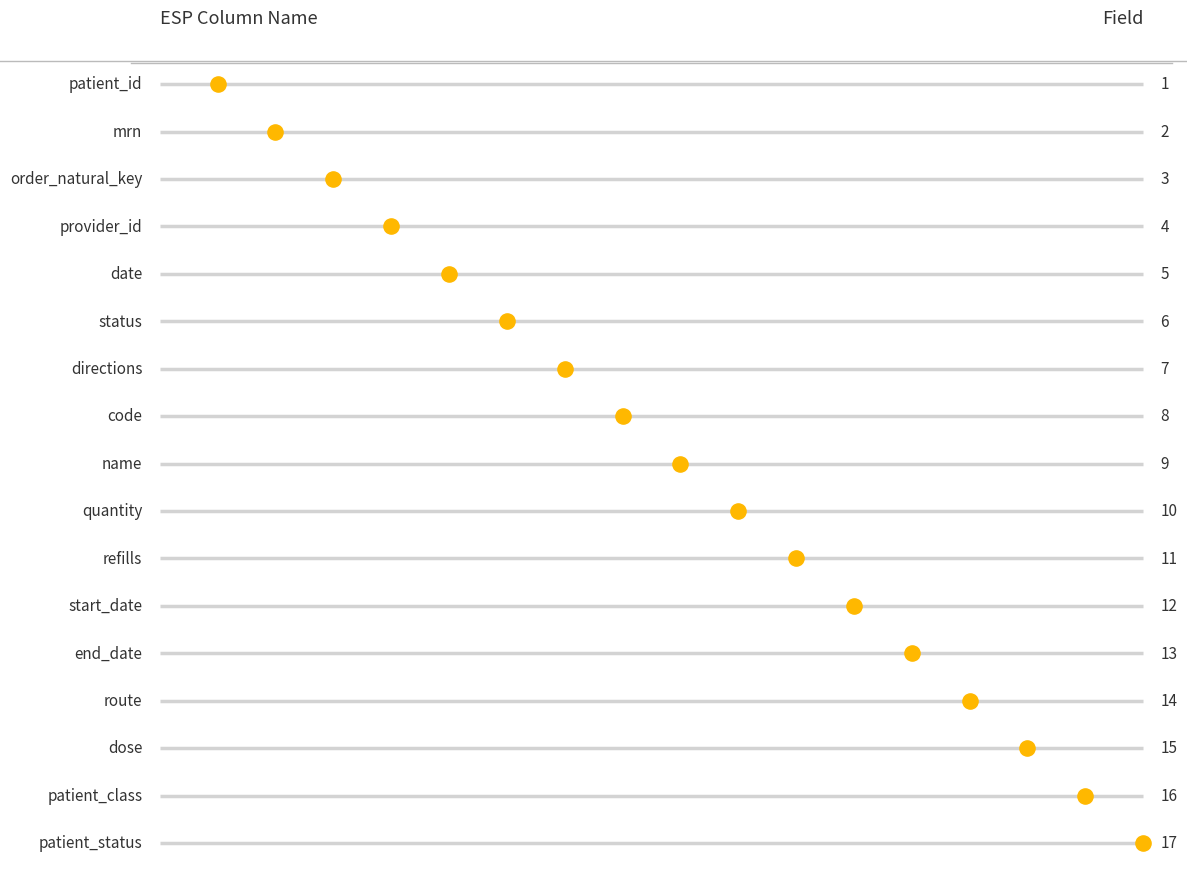

What is the ratio of the value at directions to the value at mrn?

3.5